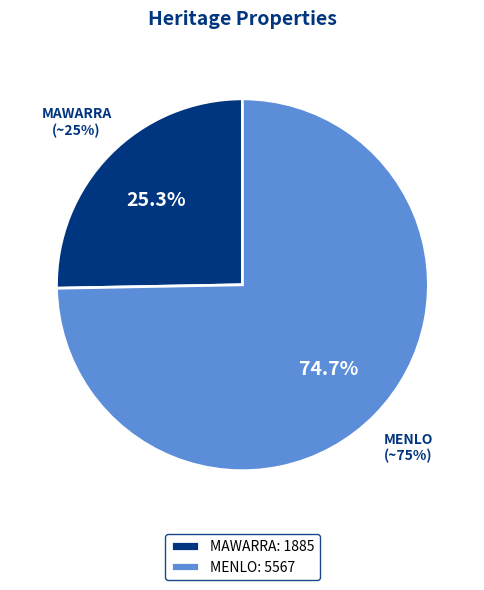

Combined, what portion of the pie is MENLO and MAWARRA?

100.0%